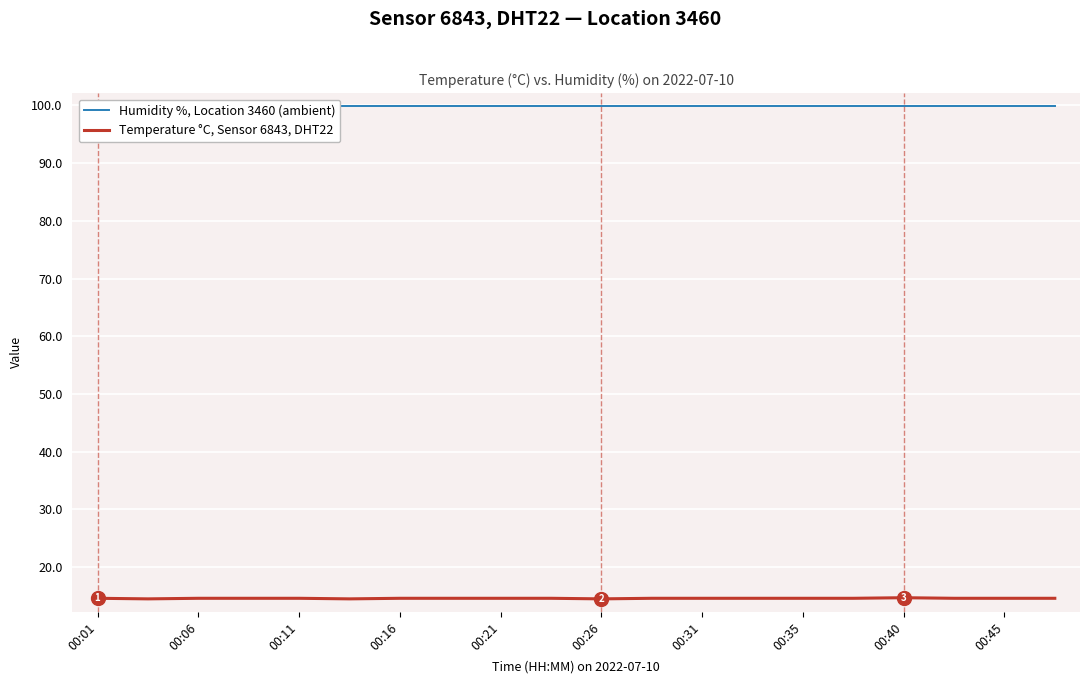

What is the highest value of the Temperature °C, Sensor 6843, DHT22 series?

14.7